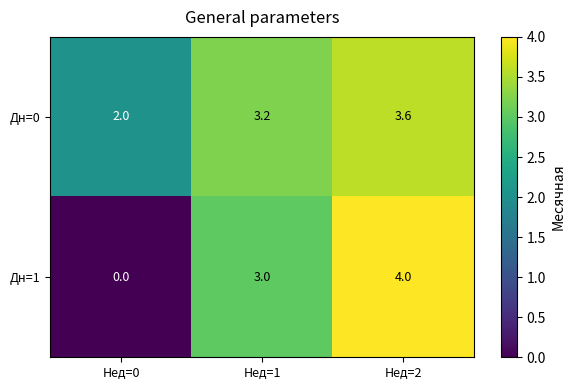

The value of Дн=1 at Нед=1 is 3.0. True or false?

True